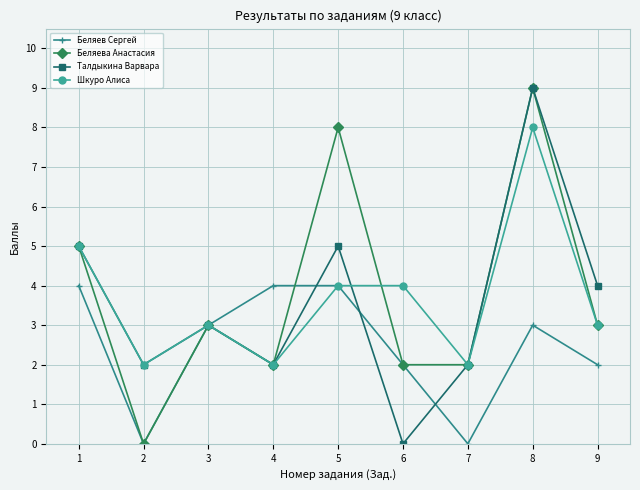

What are all the series names shown in the legend?

Беляев Сергей, Беляева Анастасия, Талдыкина Варвара, Шкуро Алиса